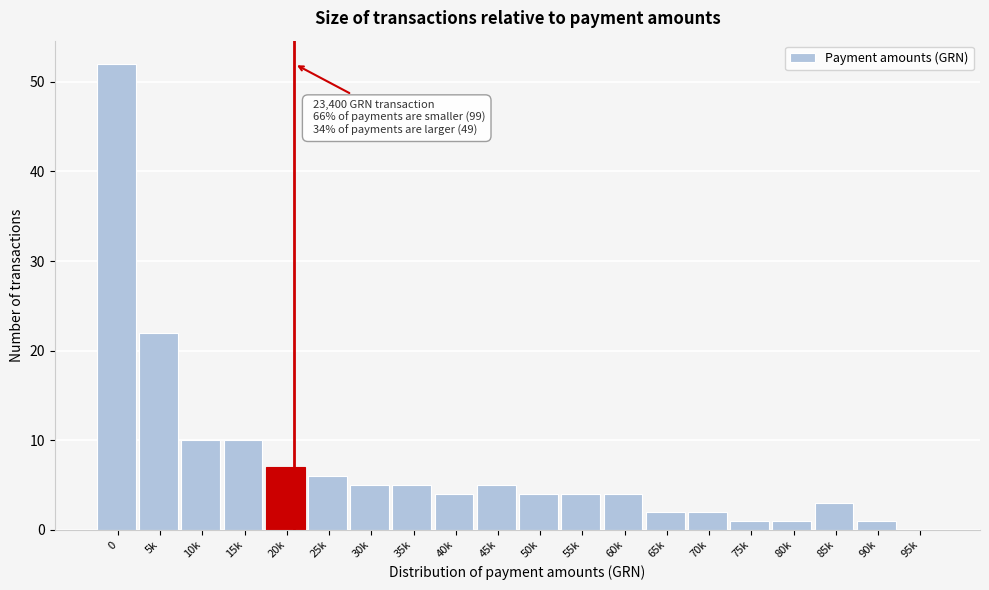

Reading right to left, what are all the values shown in this chart?

95k=0	90k=1	85k=3	80k=1	75k=1	70k=2	65k=2	60k=4	55k=4	50k=4	45k=5	40k=4	35k=5	30k=5	25k=6	20k=7	15k=10	10k=10	5k=22	0=52